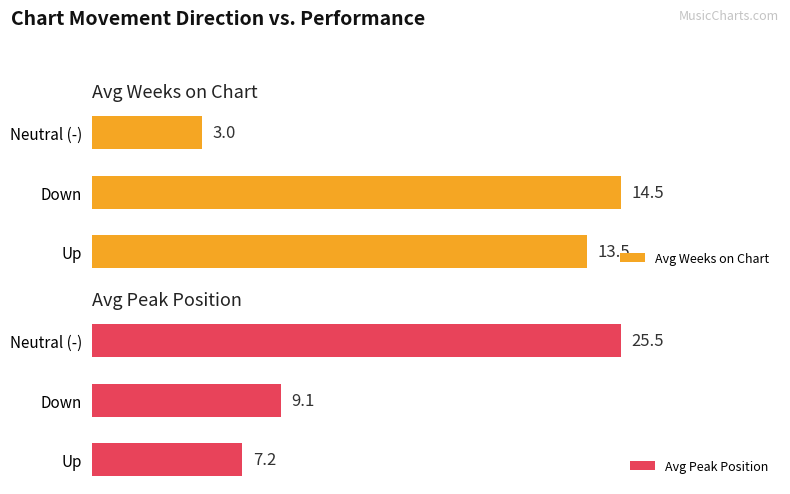

What is the value of the Avg Peak Position bar at the 2nd from the left?

9.1